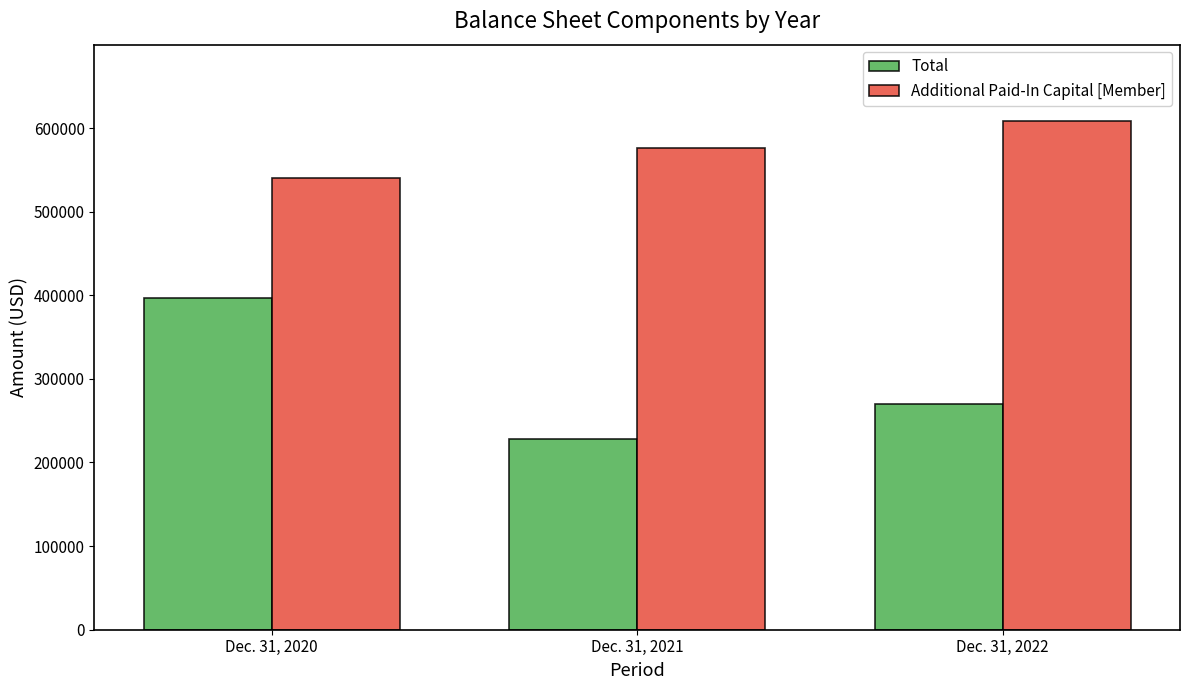

At which label does Total first exceed 270312?

Dec. 31, 2020